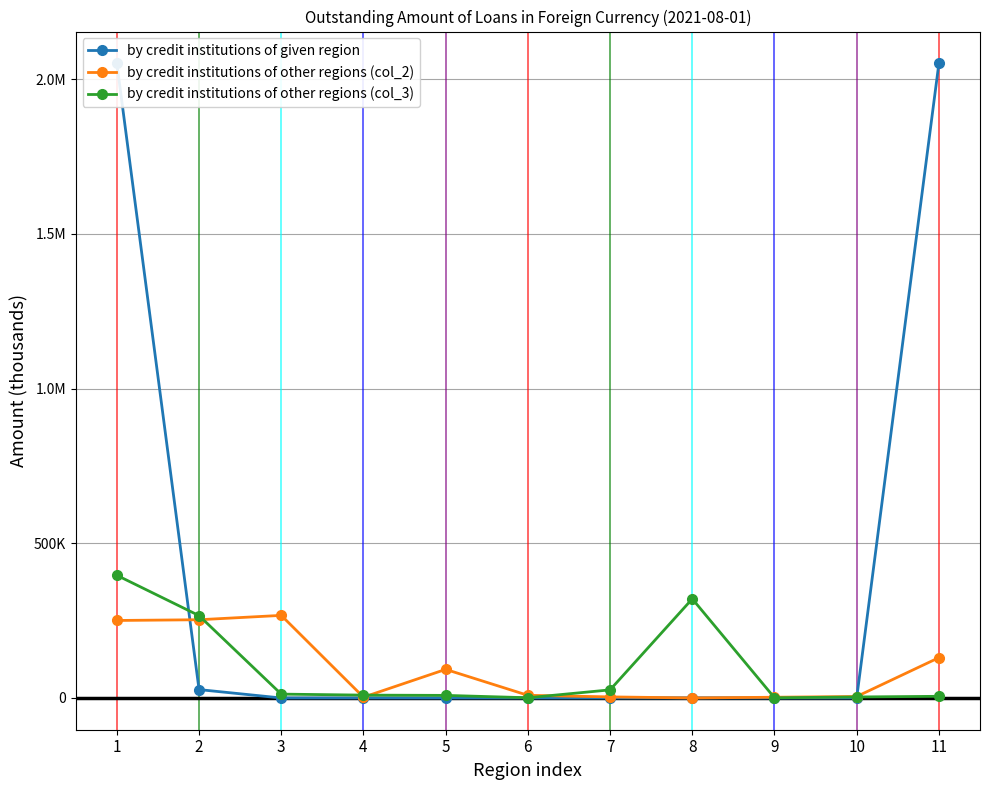

How many values in by credit institutions of given region are above zero?

5